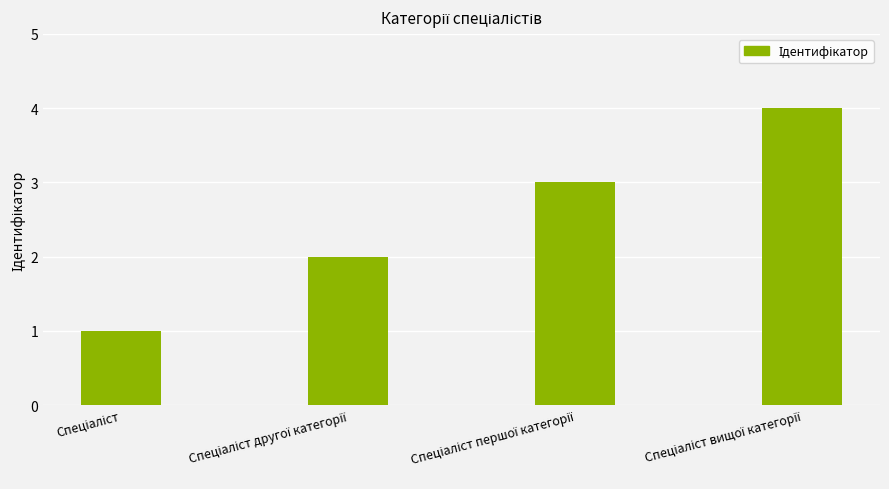

Count the values in the range 2 to 4.

3